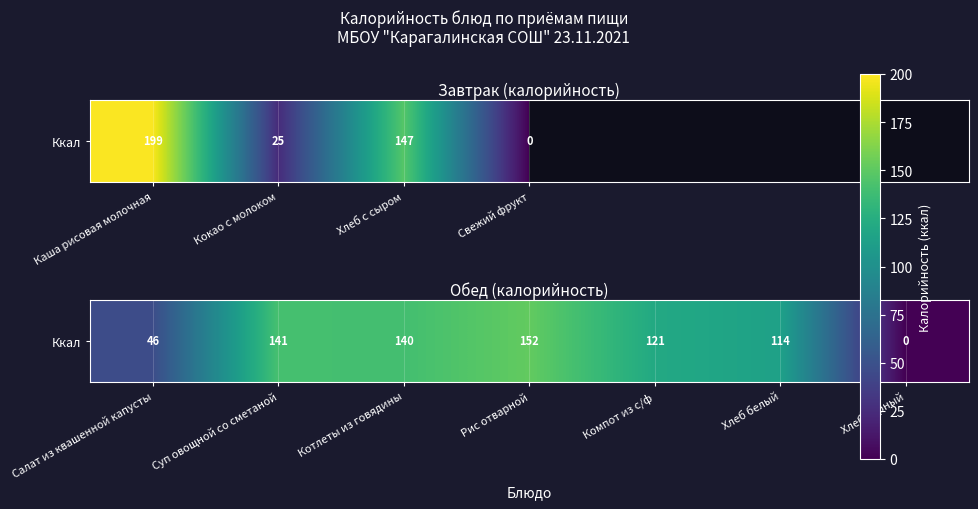

At which category does the chart reach its minimum across all series?

Хлеб чёрный